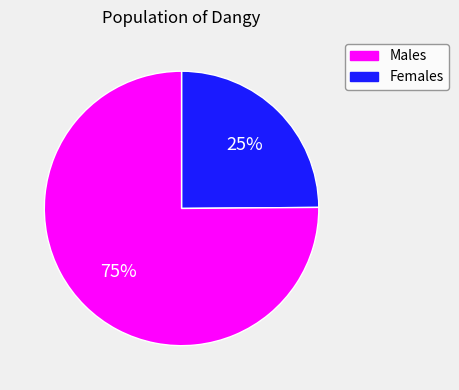

To the nearest percent, what is the difference between the largest and smallest slice percentages?

50%